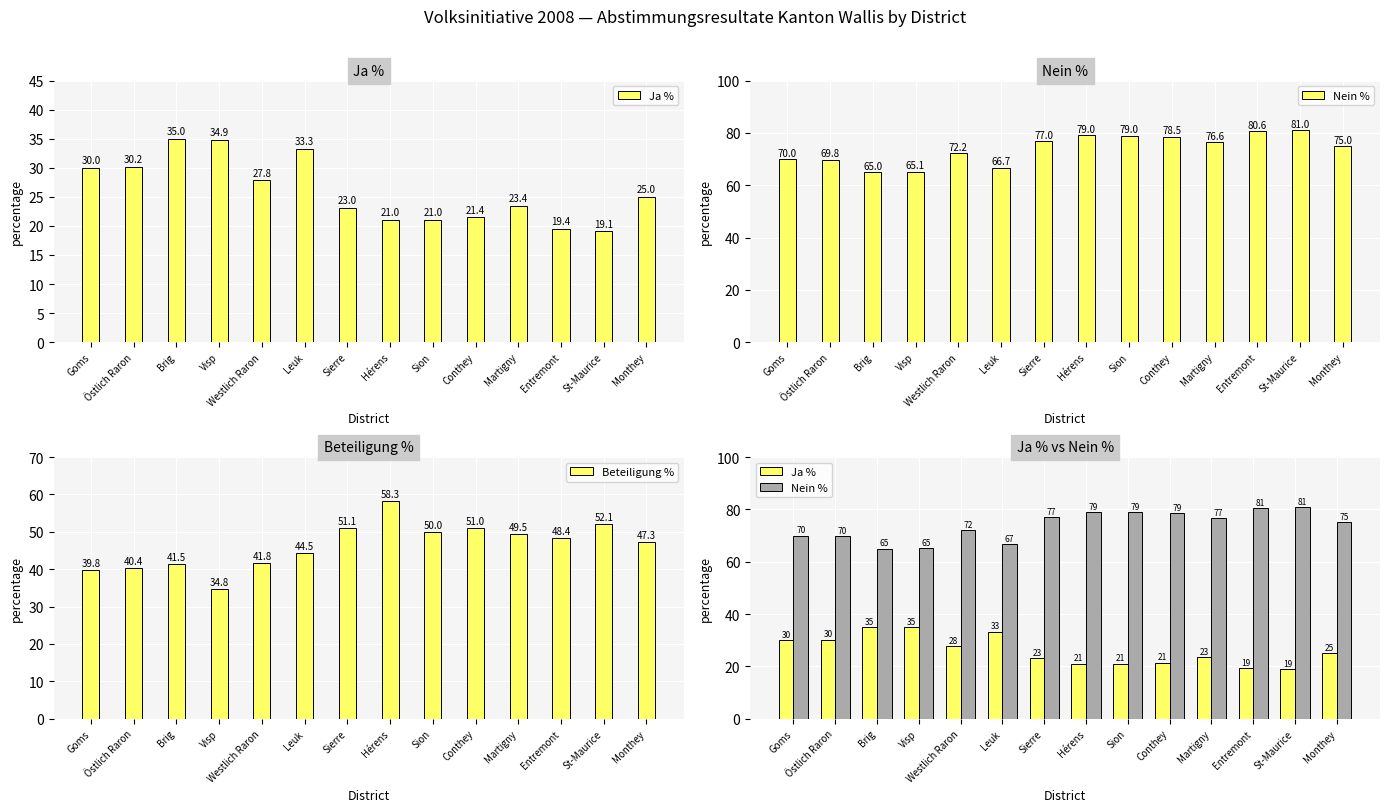

What is the spread (max minus min) of values at Sion?

57.9